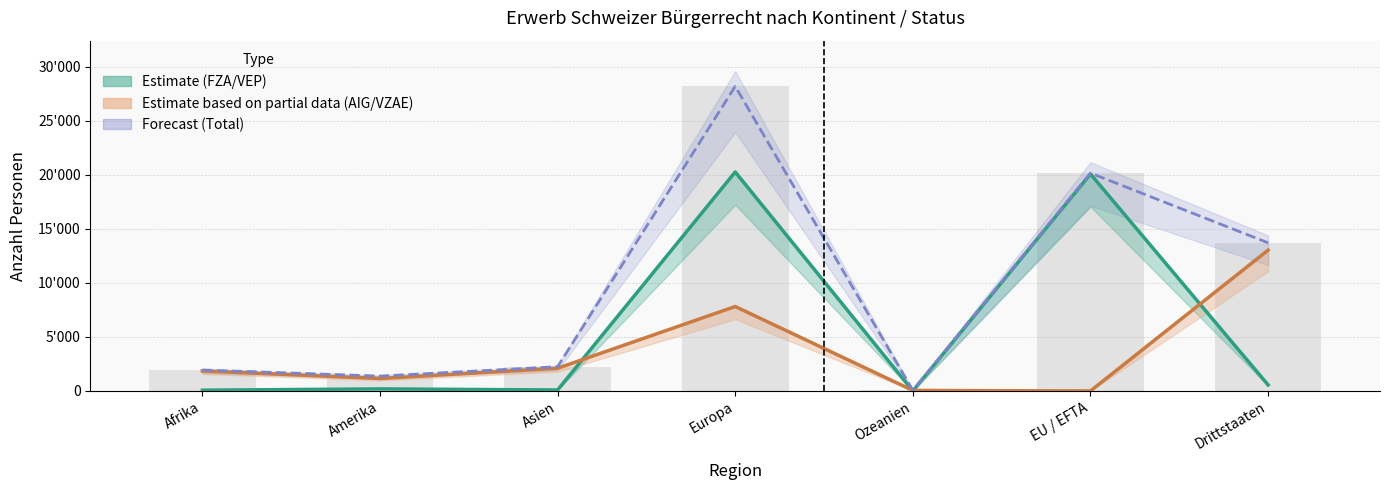

What is the sum of all Total Erwerb values?

67707